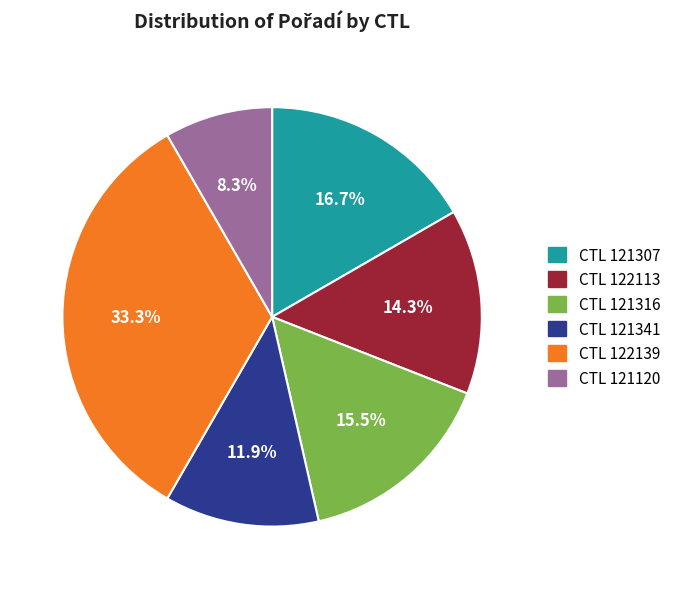

Is there any slice that represents more than half of the pie?

No